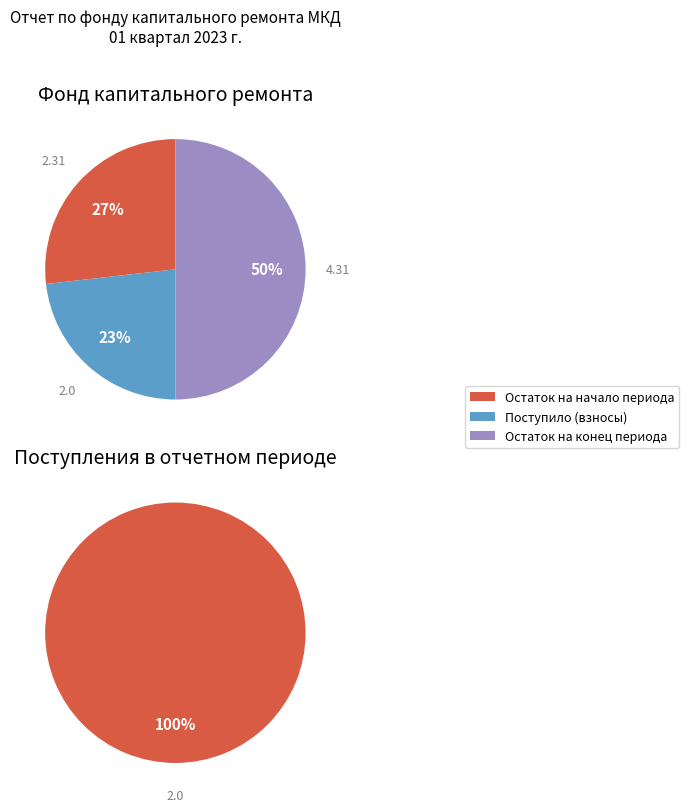

Which category has the smallest portion of the pie?

Взносов